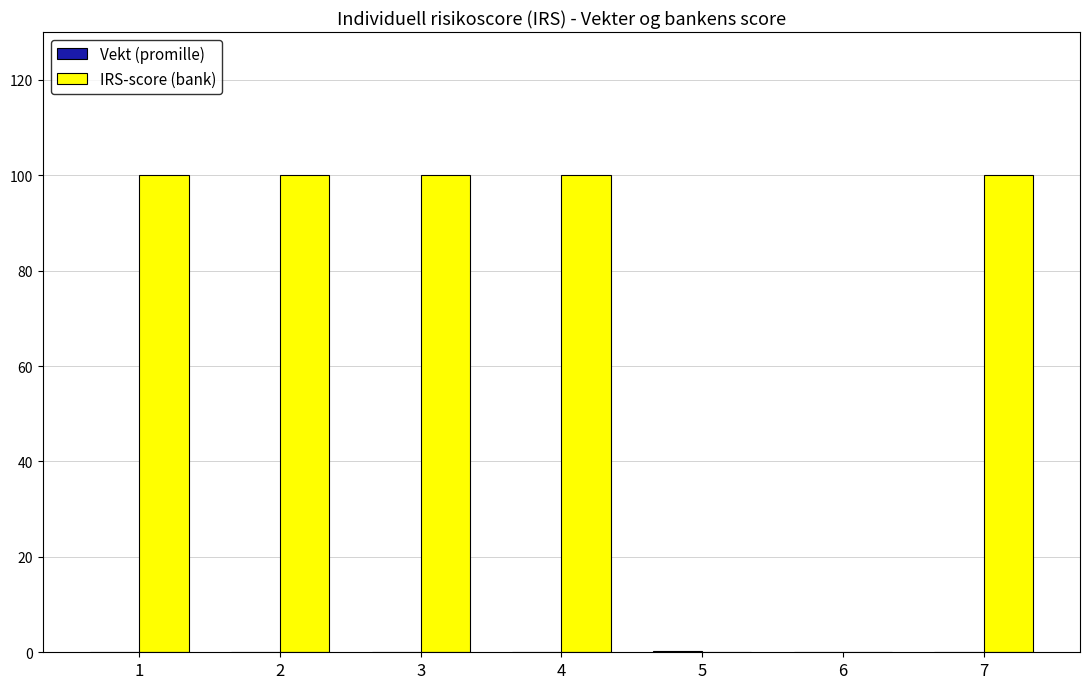

What is the maximum value for IRS-score (bank)?

100.0